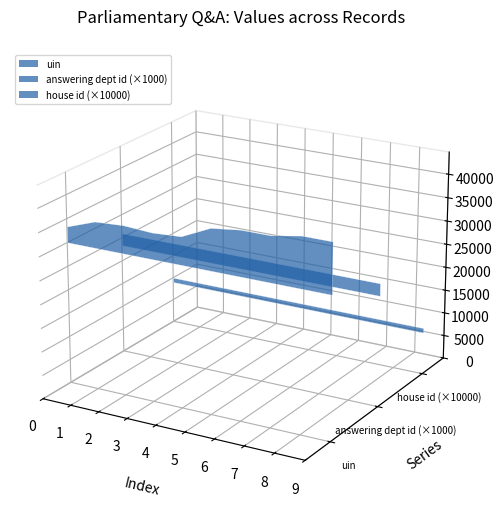

Reading left to right, extract all data points from this chart.

uin: uin=33376	answering_dept_id=35529	house_id=35896	3=35529	4=35896	5=38751	6=39529	7=39541	8=40634	9=40637
answering_dept_id: uin=26	answering_dept_id=26	house_id=26	3=26	4=26	5=26	6=26	7=26	8=26	9=26
house_id: uin=1	answering_dept_id=1	house_id=1	3=1	4=1	5=1	6=1	7=1	8=1	9=1